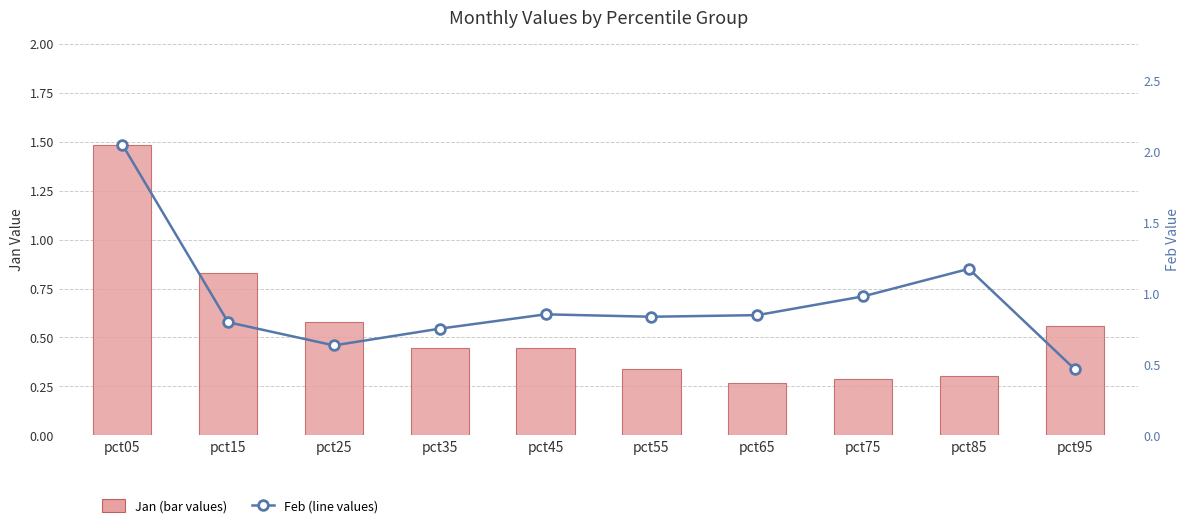

Which category has the highest value in the Jan (bar values) series?

pct05